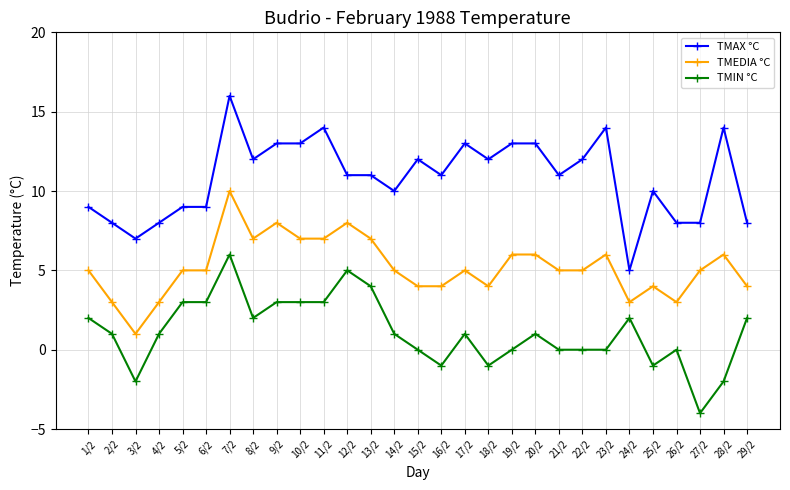

What is the minimum value shown in the chart?

-4